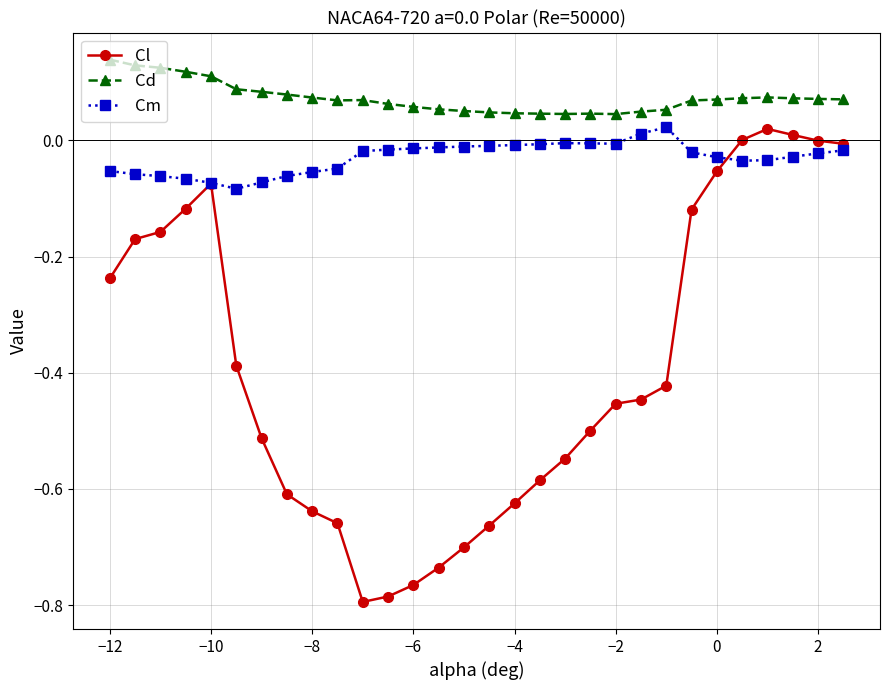

Rank the series by their average value, from lowest to highest.

Cl, Cm, Cd